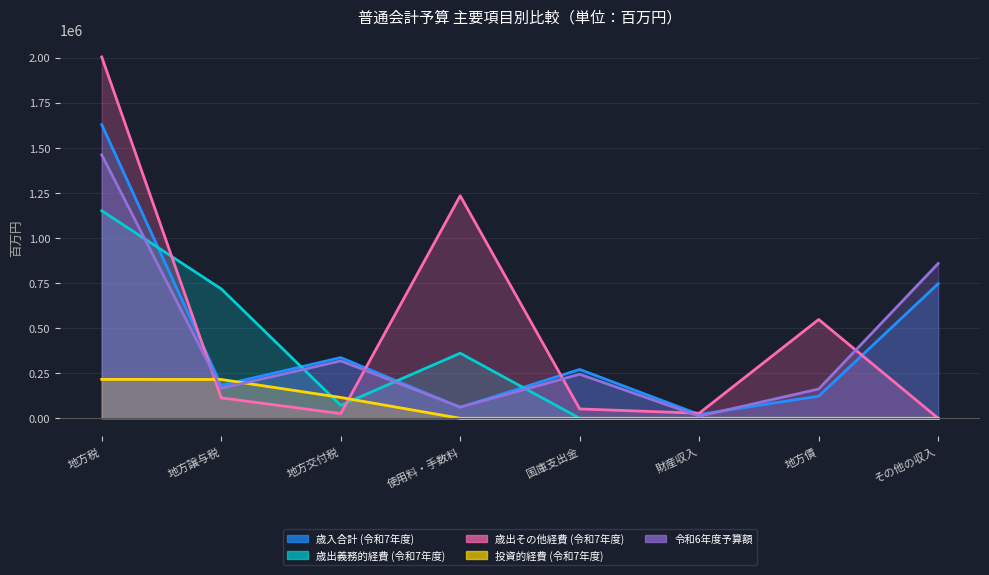

In 歳出その他経費 (令和7年度), how many points are higher than both neighbors (excluding endpoints)?

2